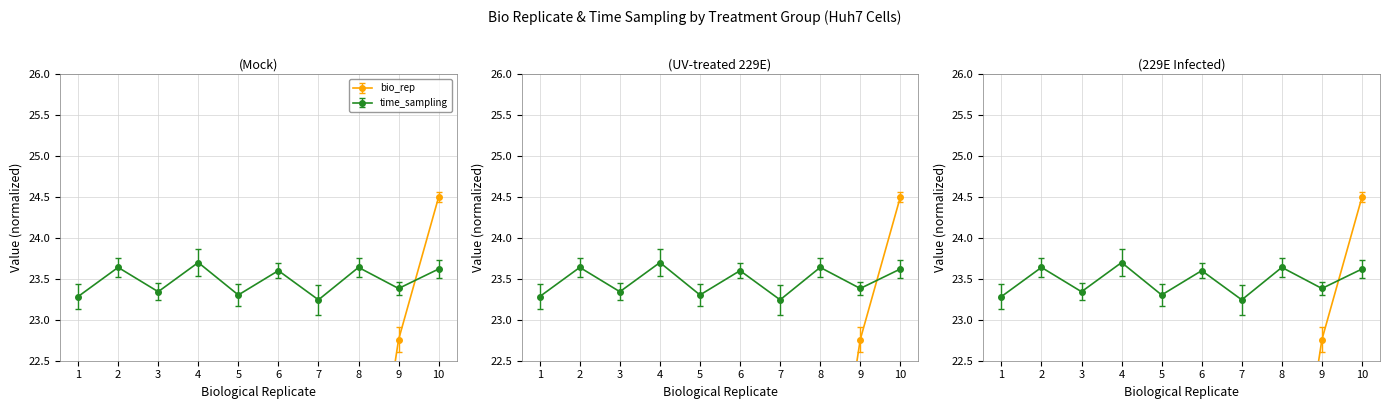

The 229E infected (bio_rep) series shows 8.2 at 3. True or false?

True